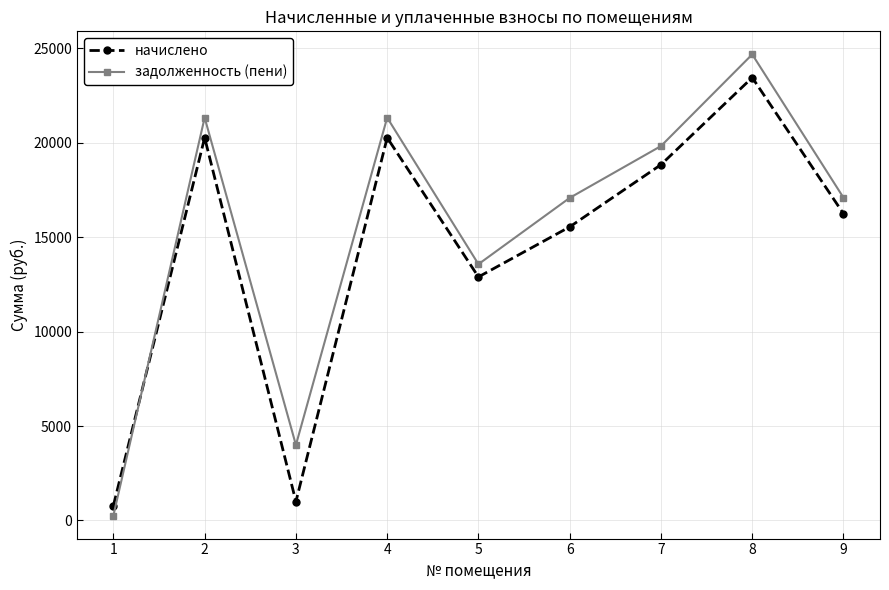

What is the highest value of the задолженность (пени) series?

24681.5